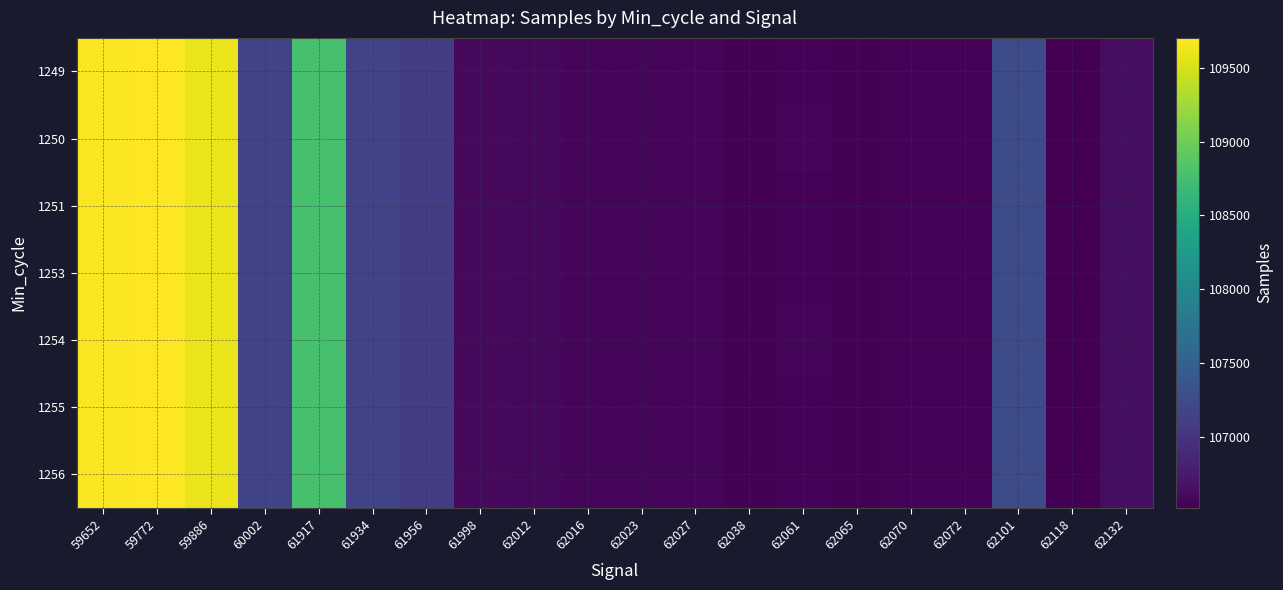

Which label corresponds to the smallest value in the chart?

62118